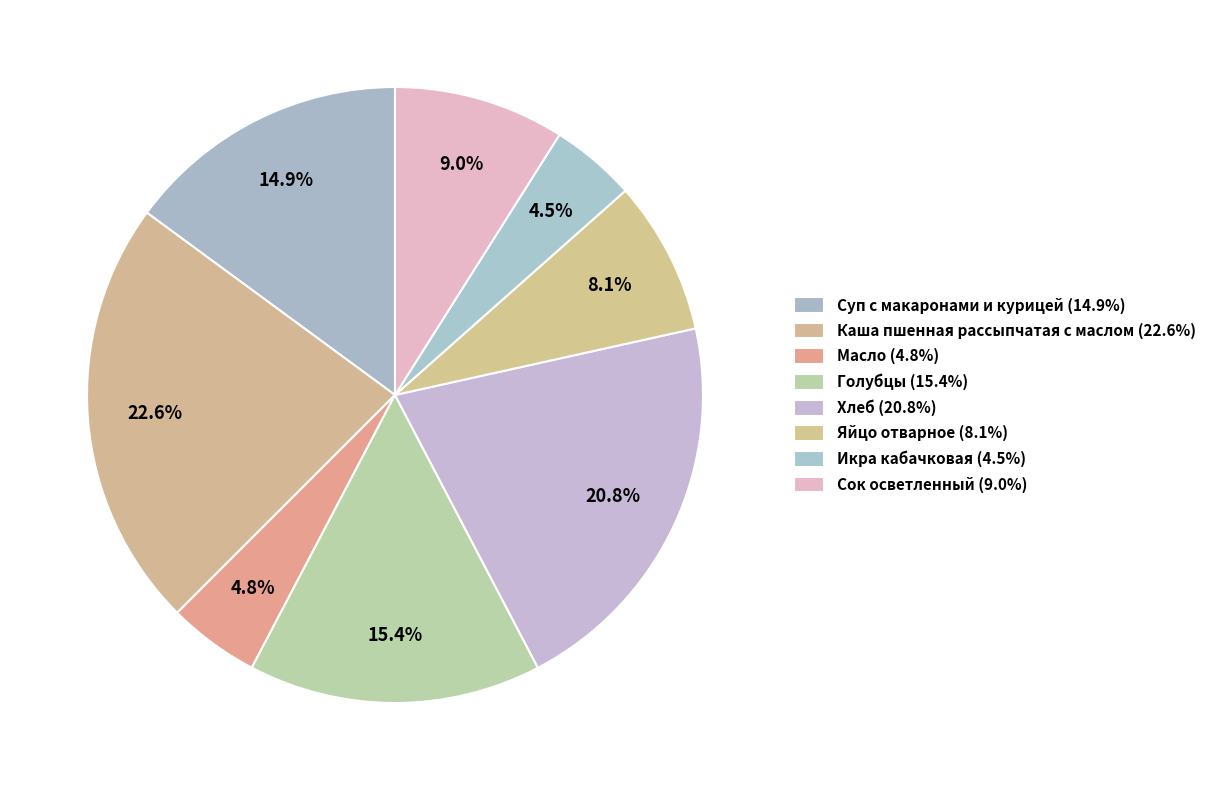

Approximately how many times larger is the value at Голубцы compared to Каша пшенная рассыпчатая с маслом?

0.7